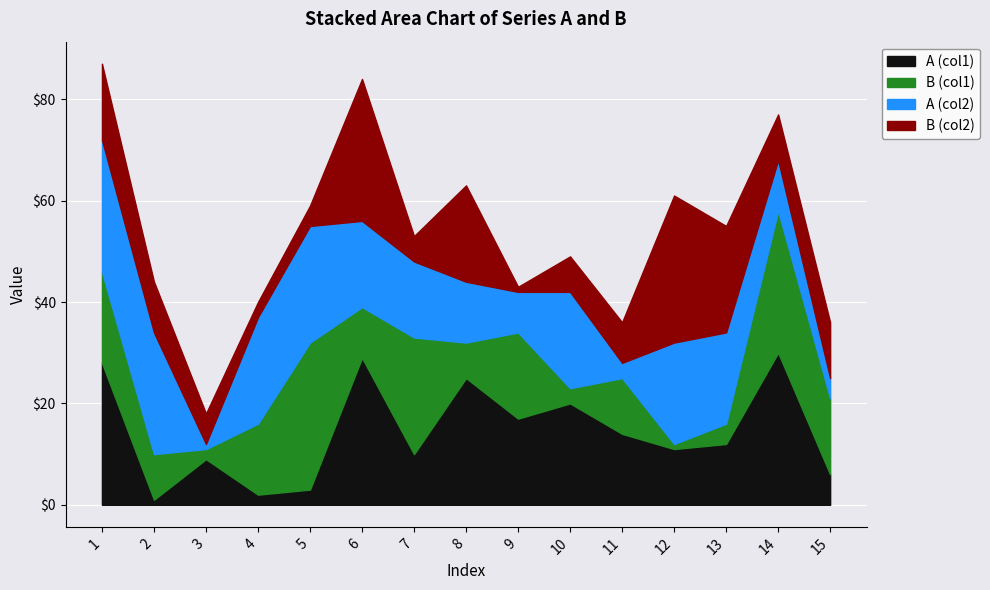

True or false: B (col2) and A (col2) intersect in this chart.

True